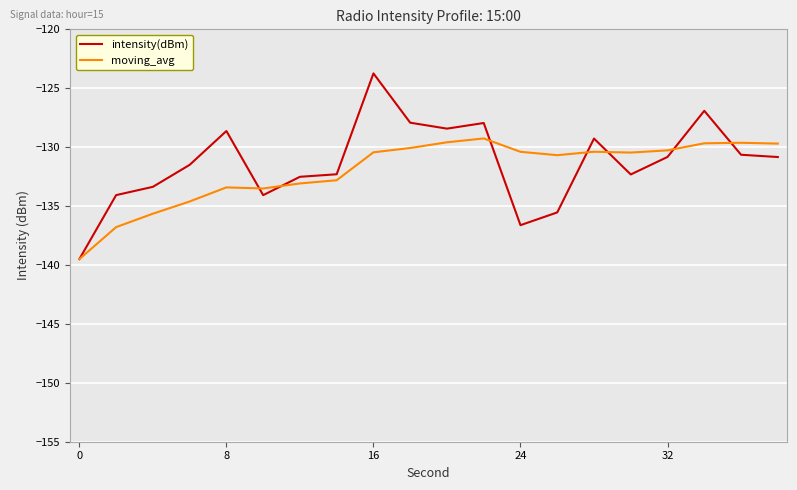

List the series in order of their peak value, lowest first.

moving_avg, intensity(dBm)